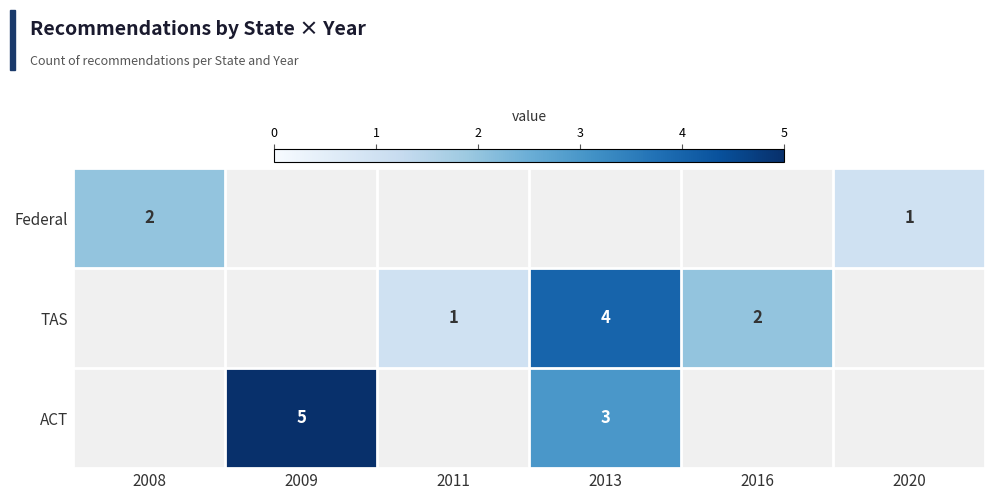

The value of TAS at 2011 is 1. True or false?

True